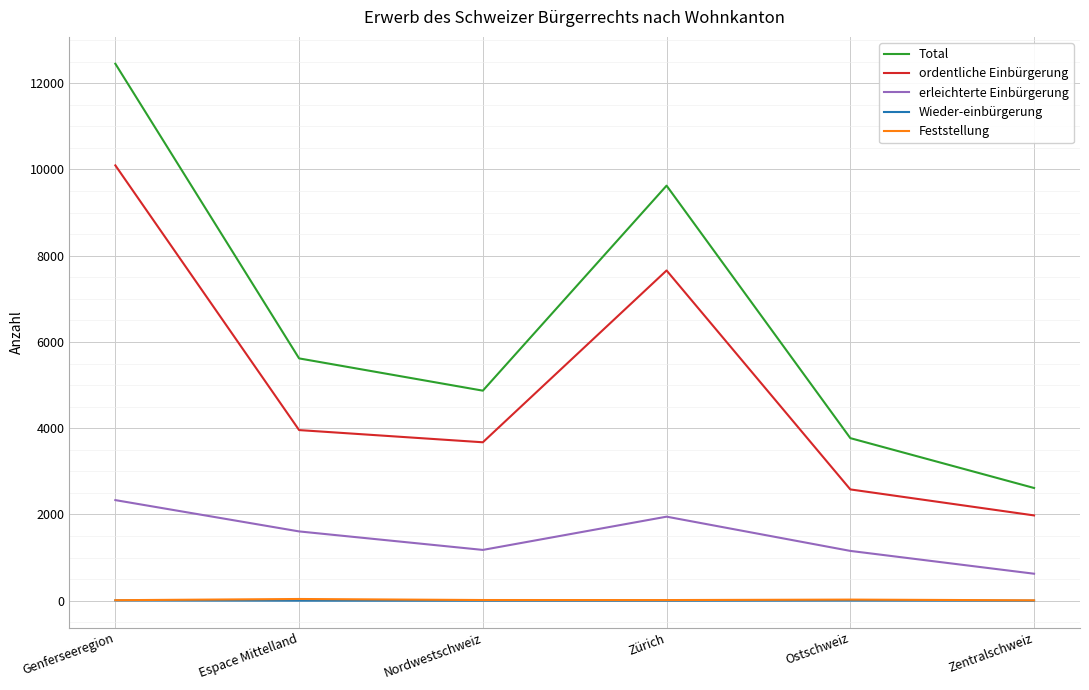

How many lines are shown in the chart?

5